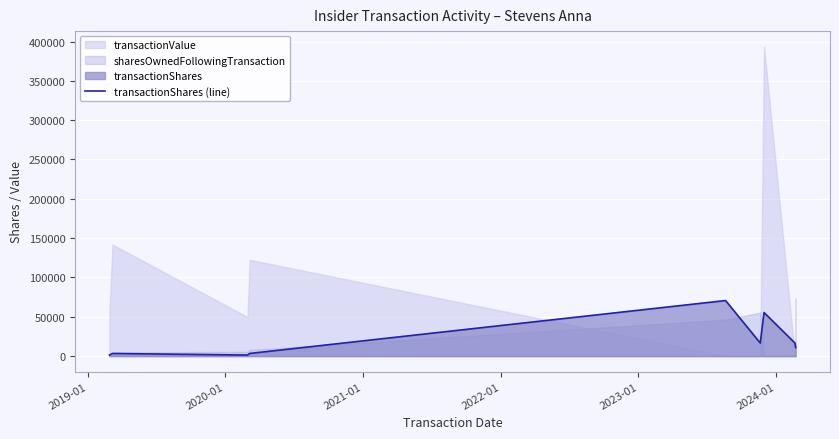

Where is the first local maximum?

2019-01